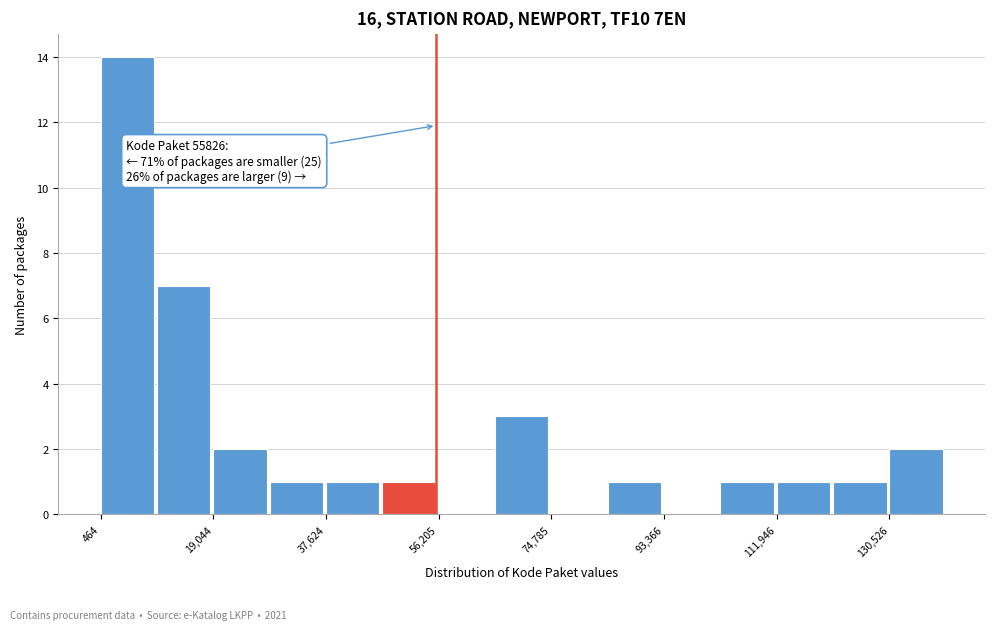

Over which range of the x-axis is the bar tallest?

0 to 10000